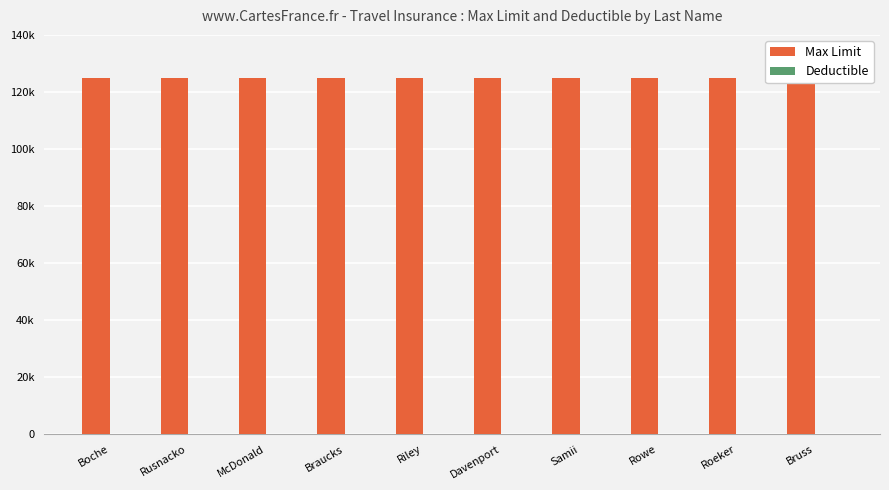

What is the label of the 3rd bar from the right?

Rowe